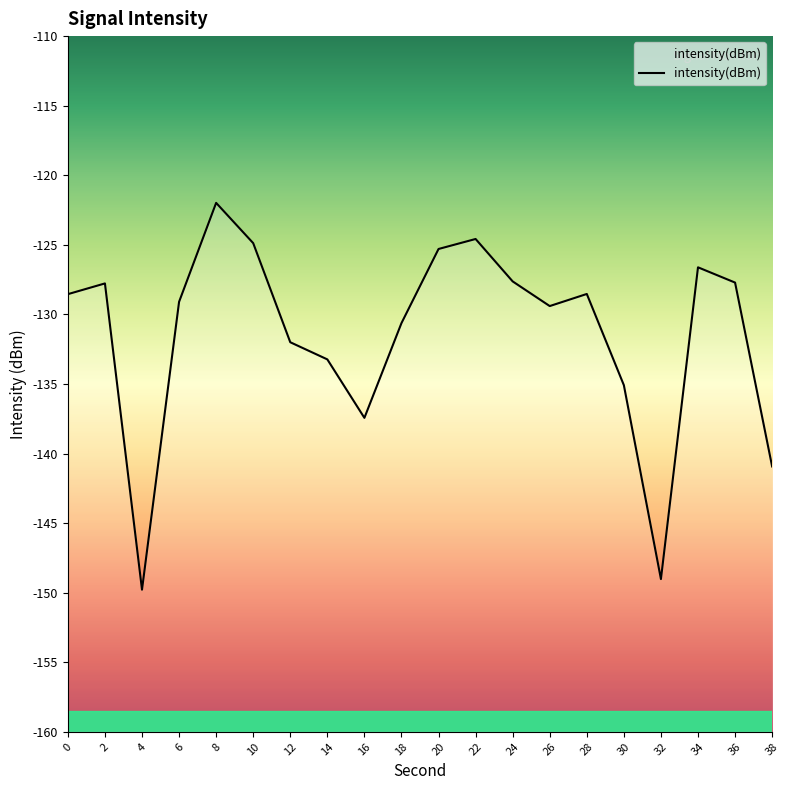

How many points are lower than both their immediate neighbors (excluding endpoints)?

4